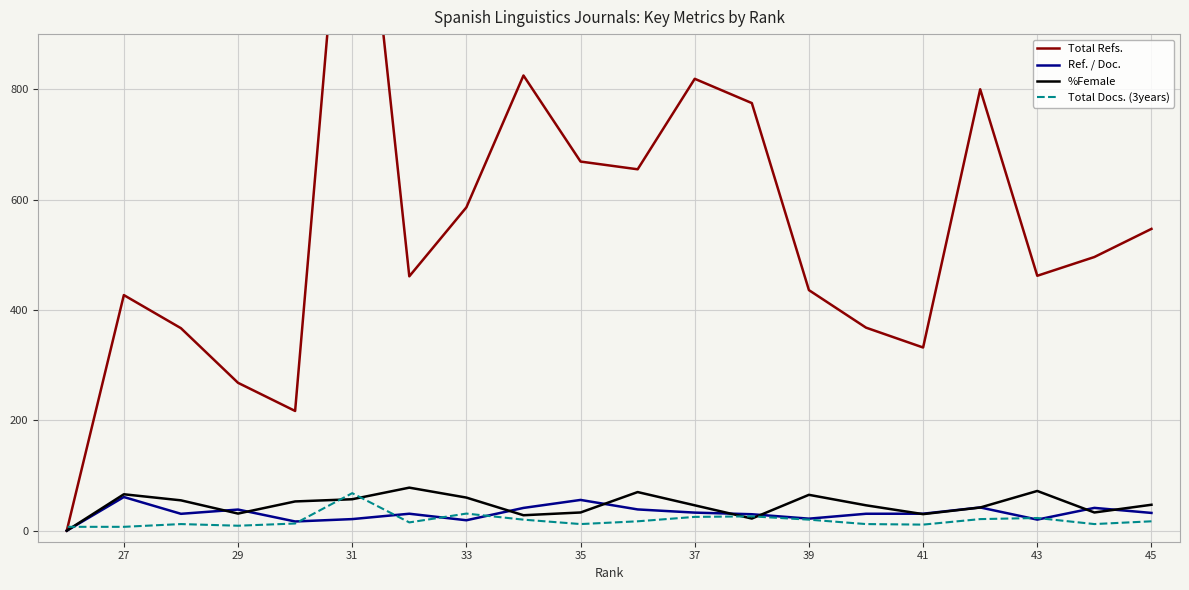

True or false: Total Docs. (3years) has more than 2 points higher than both neighbors.

True